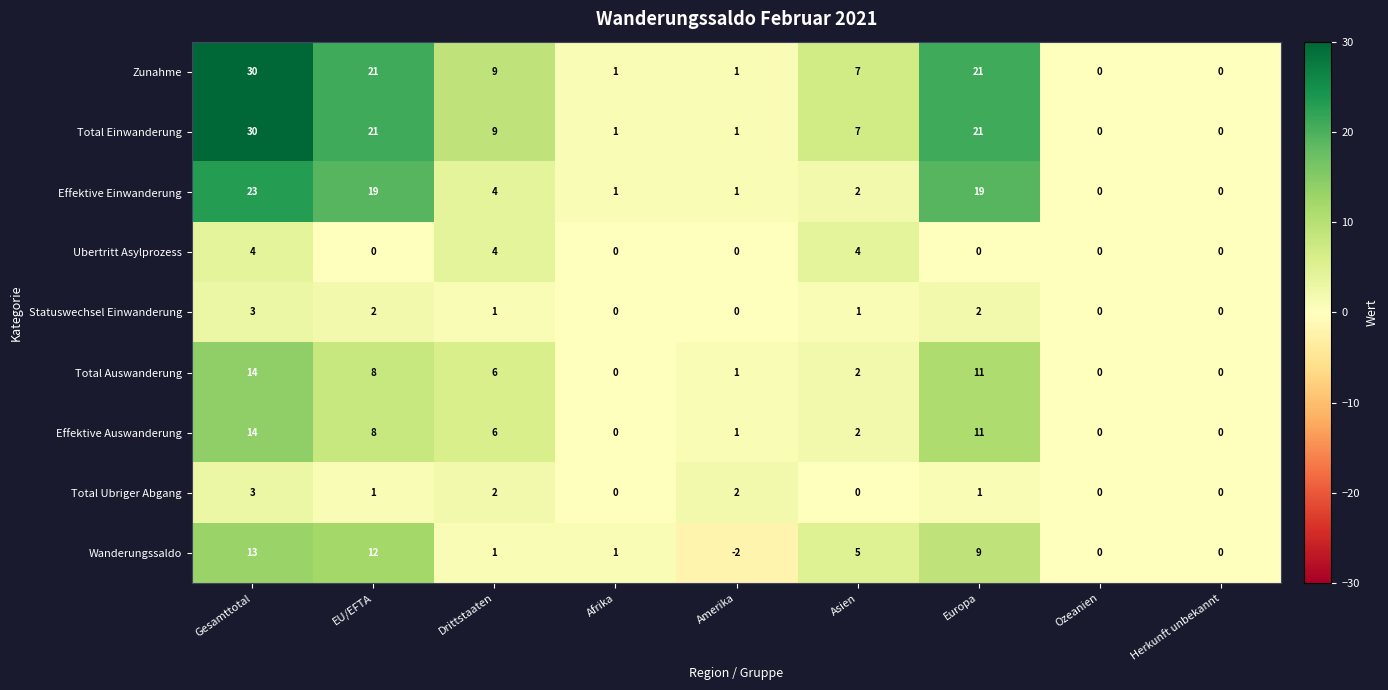

What is the maximum value shown in the chart?

30